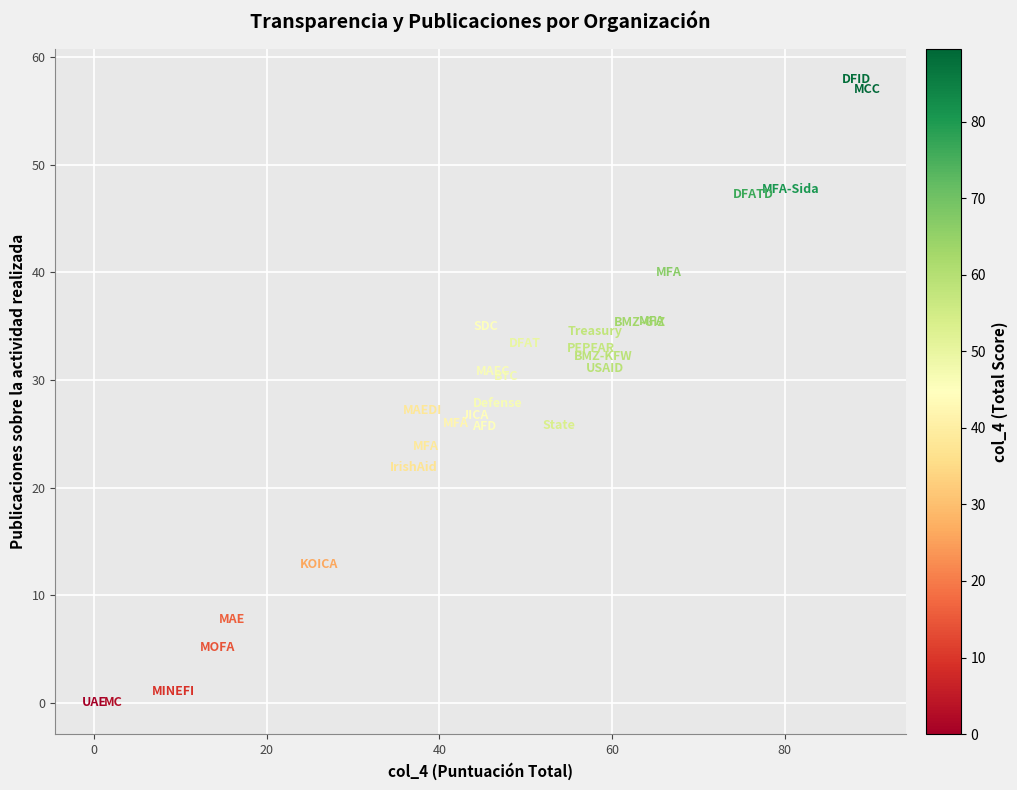

What is the range of Y values (max minus min)?

57.9